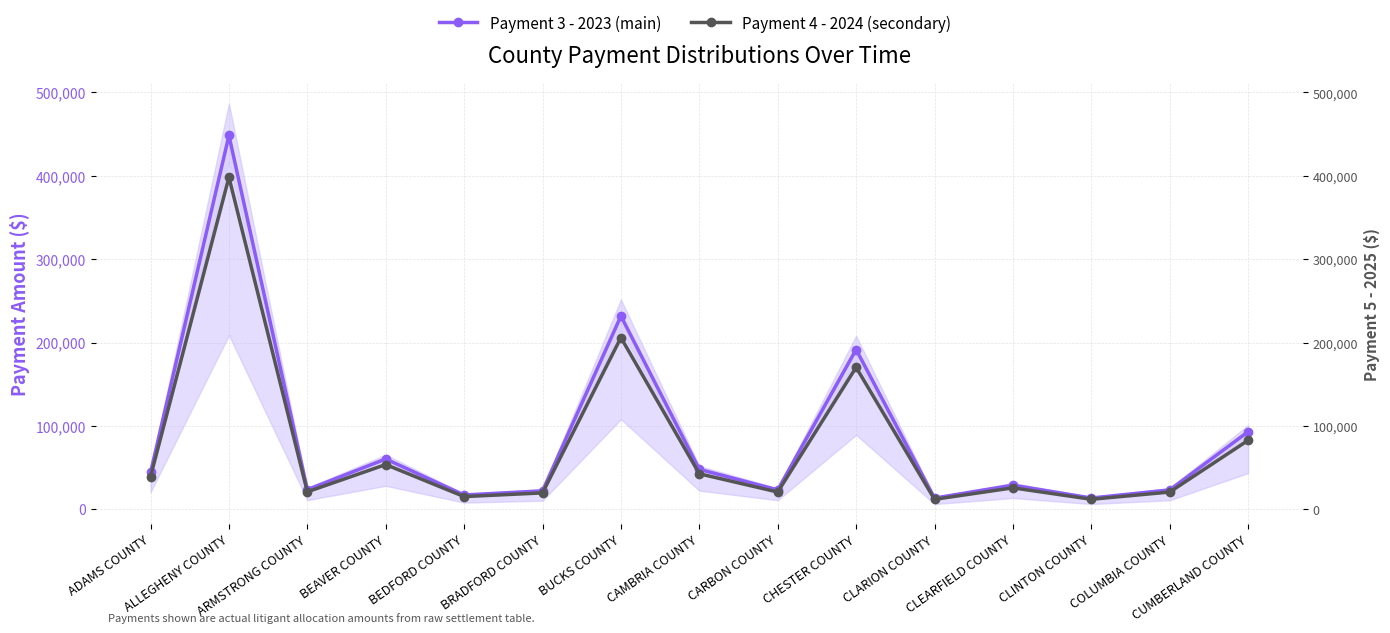

What is the lowest value of the Payment 3 - 2023 (main) series?

13351.9